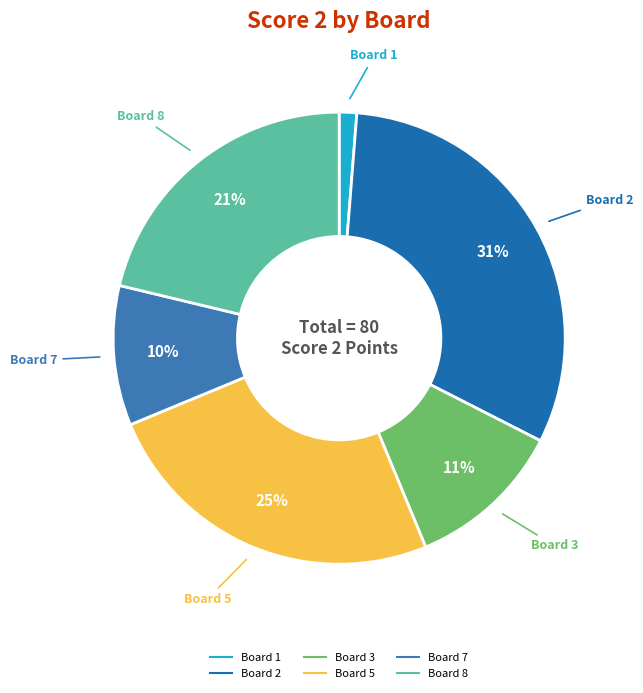

Count the number of slices in the pie.

6